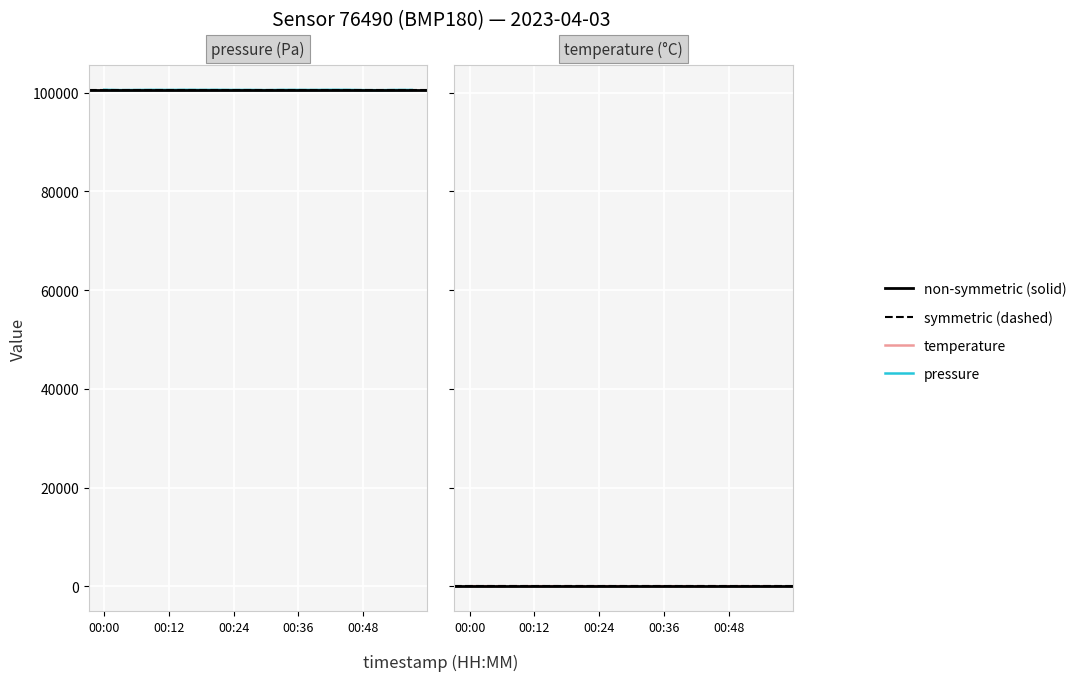

At which category does the chart reach its minimum across all series?

00:48